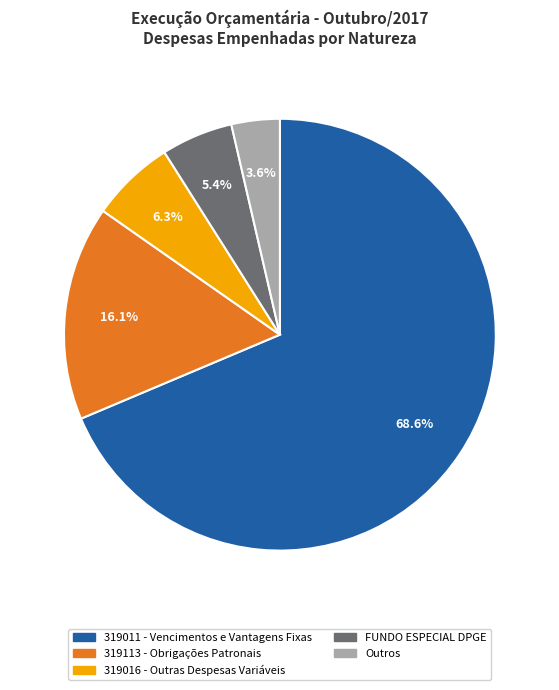

Combined, do 319011 - Vencimentos e Vantagens Fixas and 319113 - Obrigações Patronais account for over 50%?

Yes